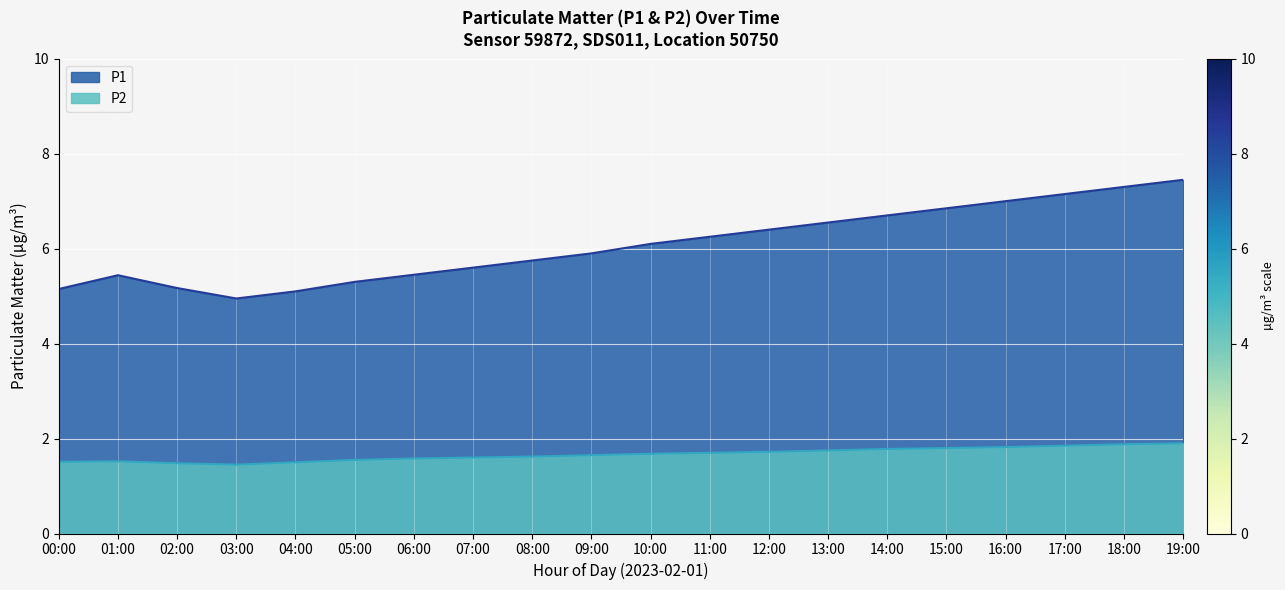

What is the label of the 14th point from the left?

13:00